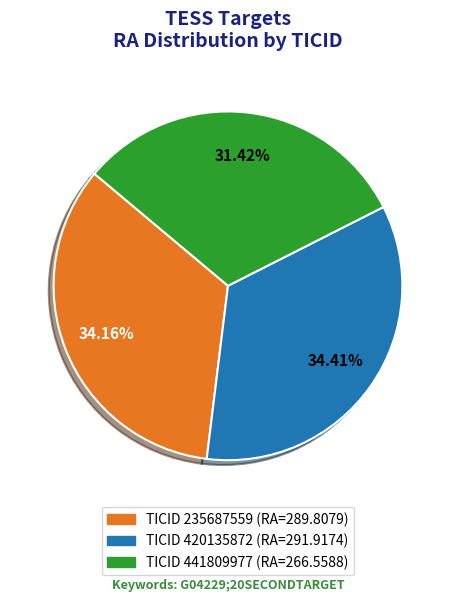

Is there any slice that represents more than half of the pie?

No